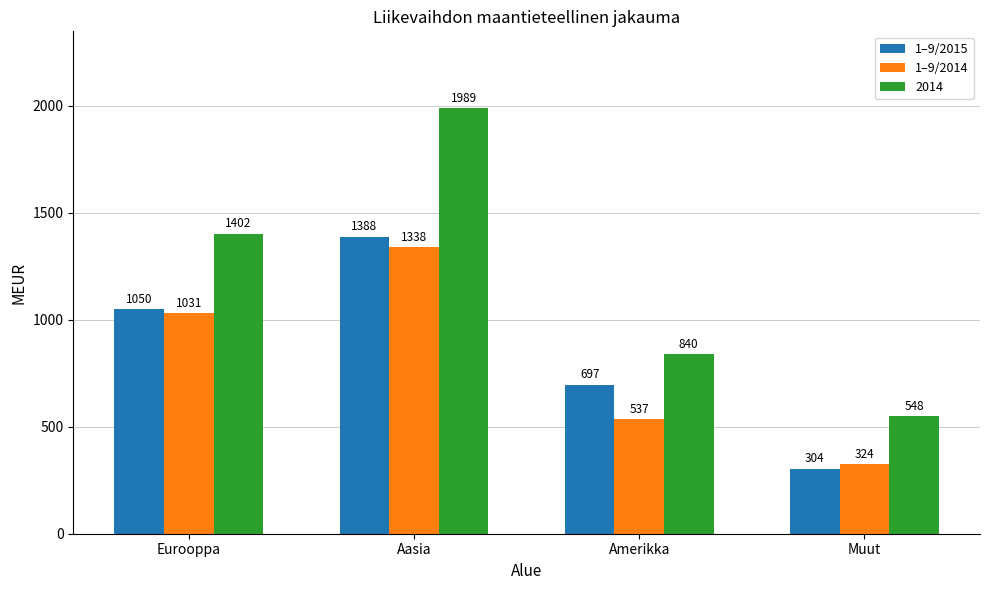

What is the difference between the 1–9/2015 values at Amerikka and Eurooppa?

353